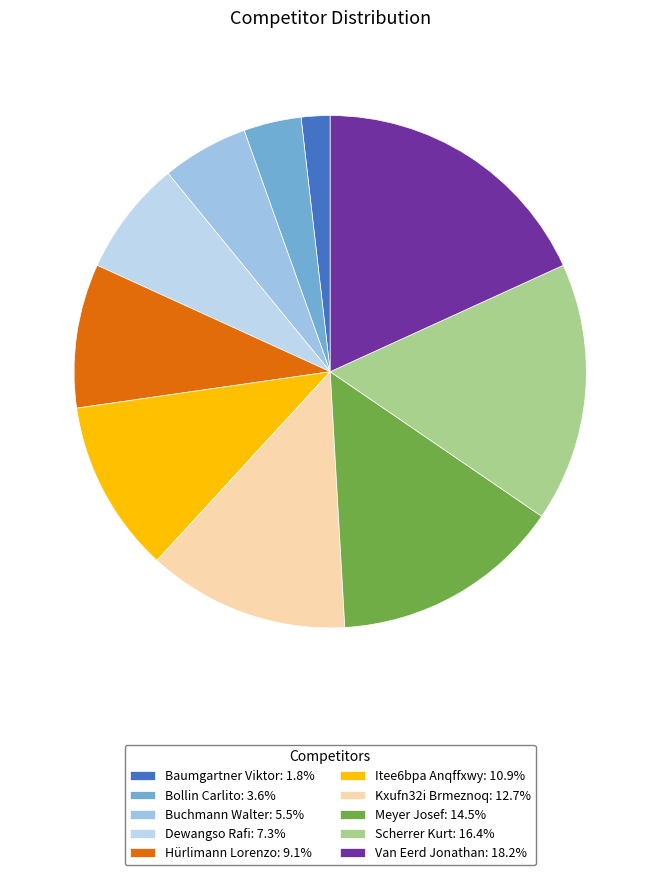

How many slices are in this pie chart?

10